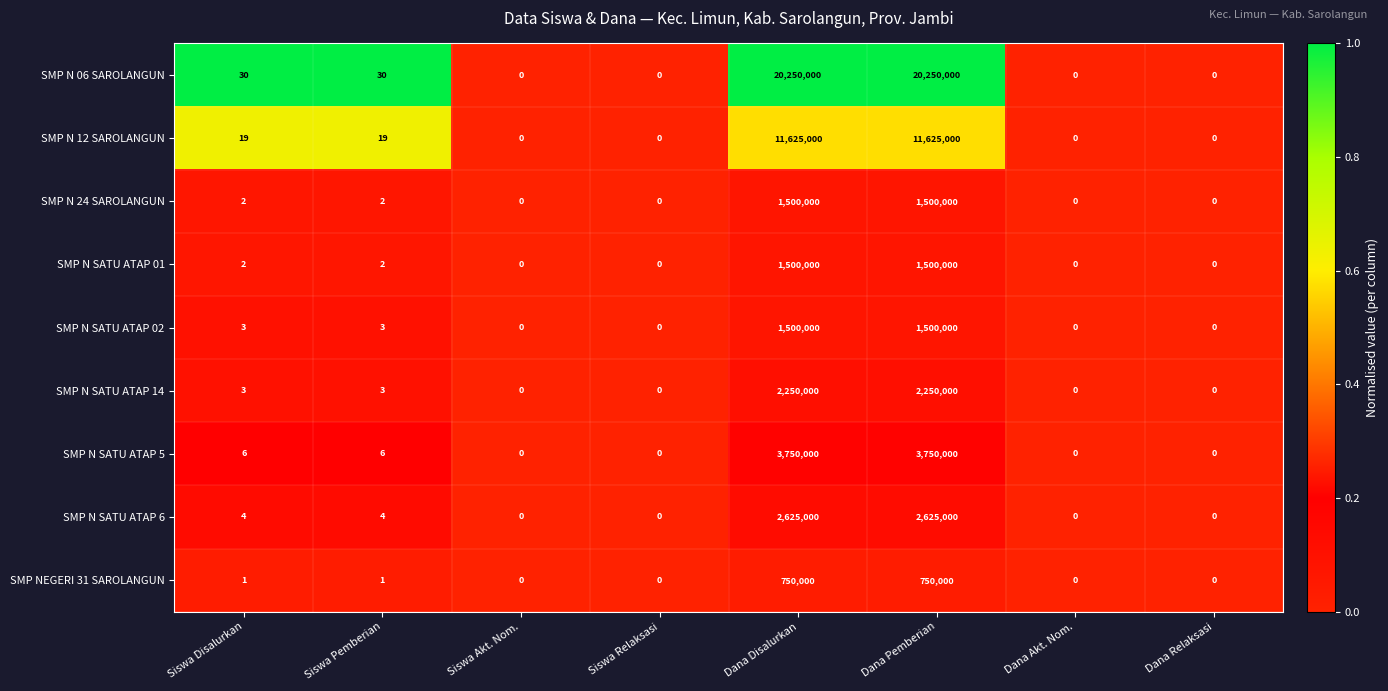

Which series has the widest spread of values?

SMP N 06 SAROLANGUN